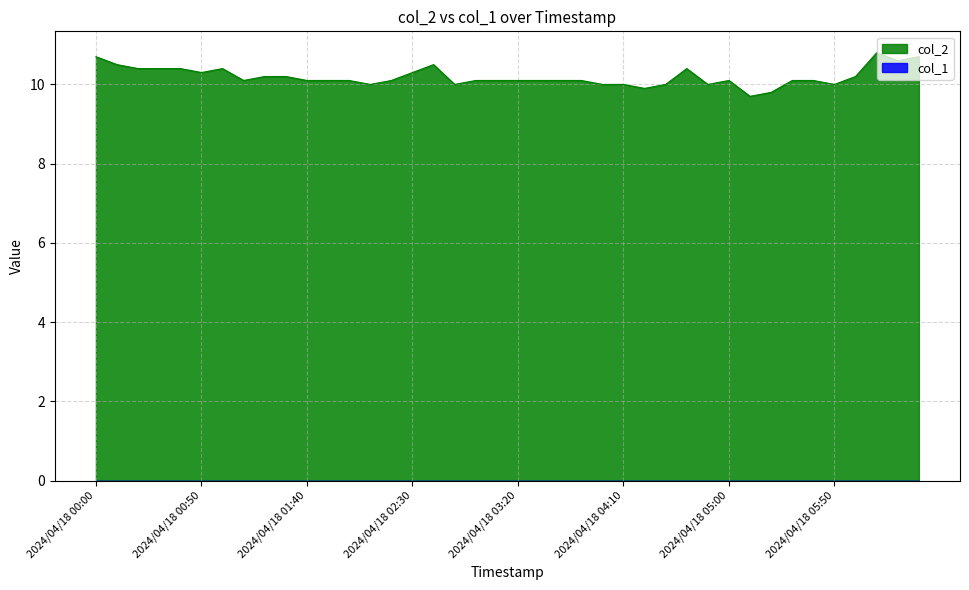

What is the value of the 18th point from the left?

10.0